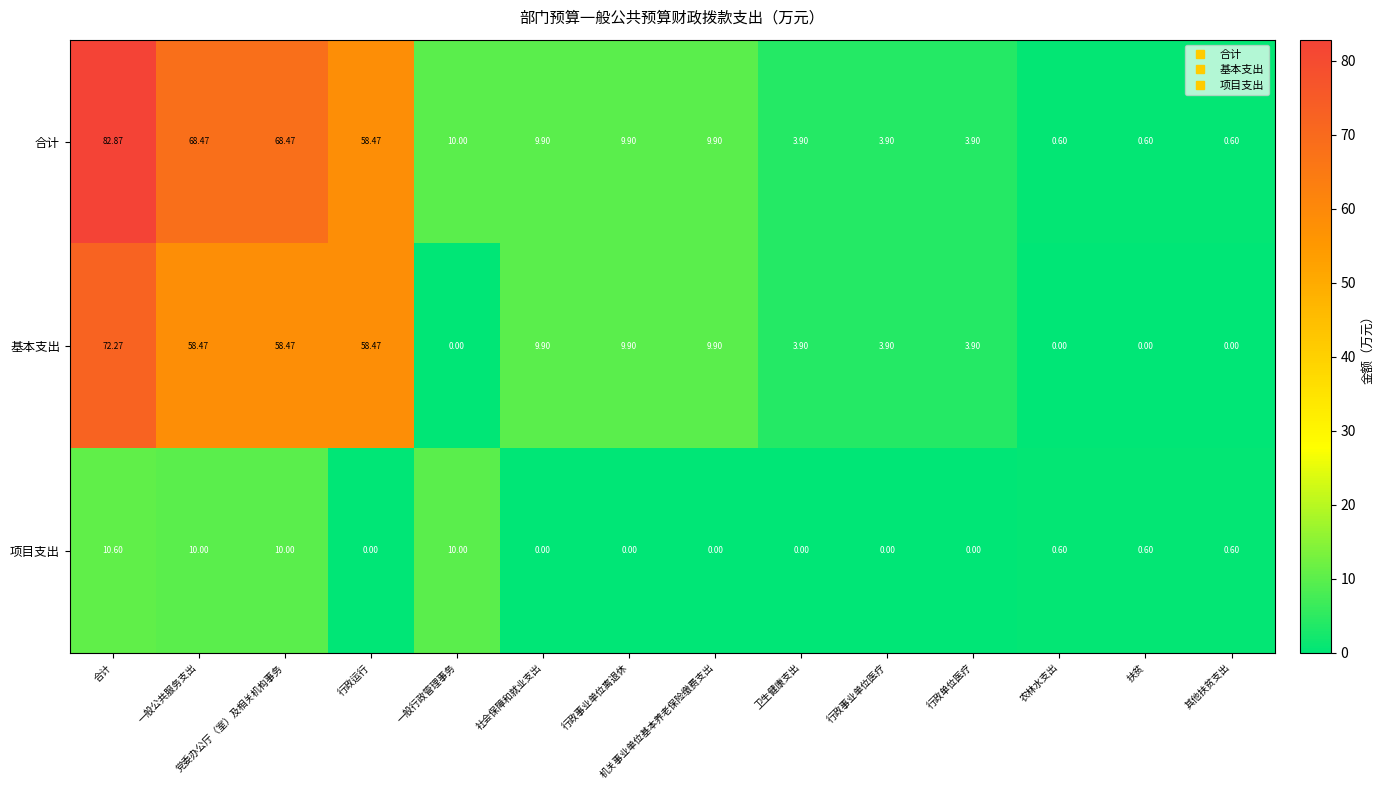

At which label does 项目支出 reach its peak?

合计